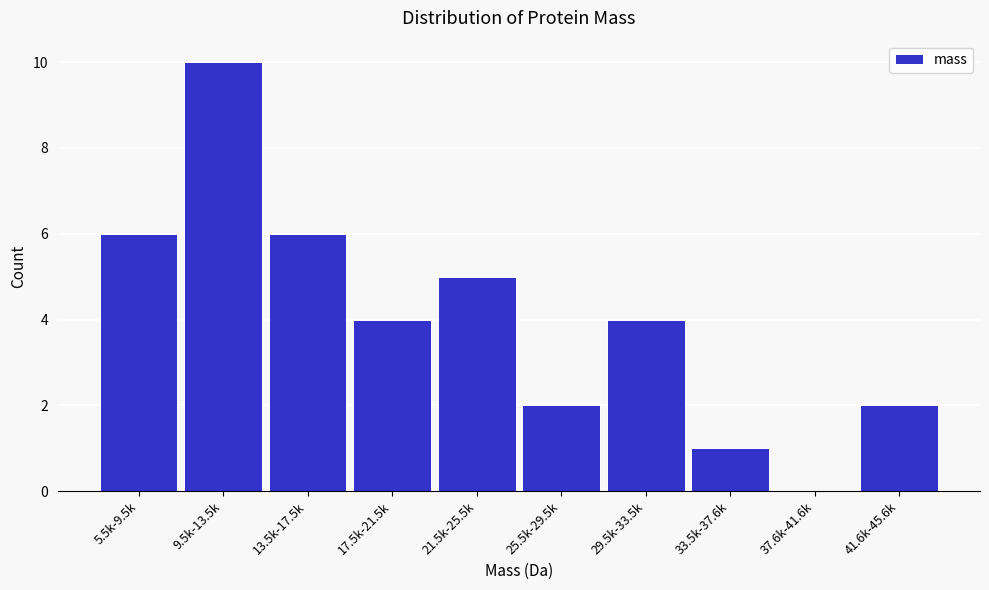

Reading left to right, transcribe all the data shown in this chart.

5.5k-9.5k=6	9.5k-13.5k=10	13.5k-17.5k=6	17.5k-21.5k=4	21.5k-25.5k=5	25.5k-29.5k=2	29.5k-33.5k=4	33.5k-37.6k=1	37.6k-41.6k=0	41.6k-45.6k=2